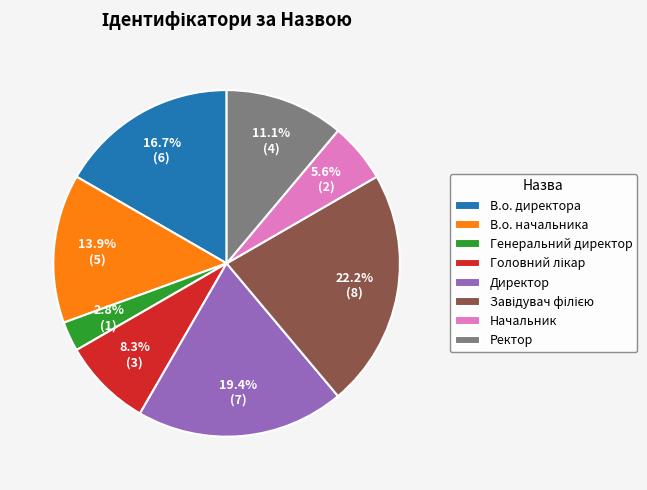

Which has a higher value, Директор or В.о. начальника?

Директор